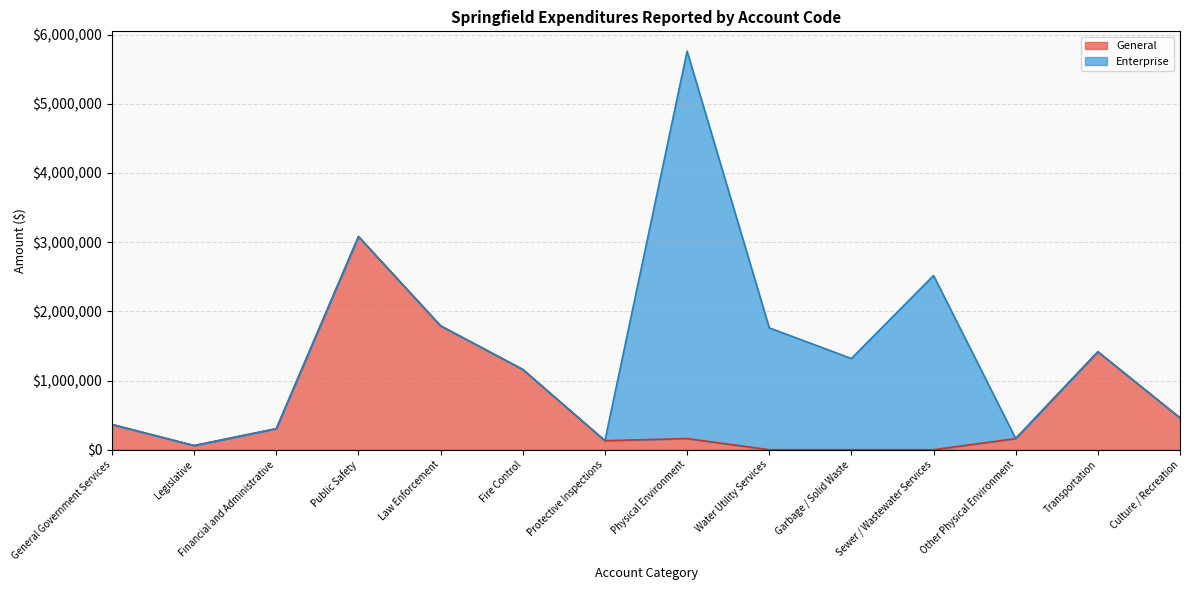

What is the maximum value shown in the chart?

5759468.0